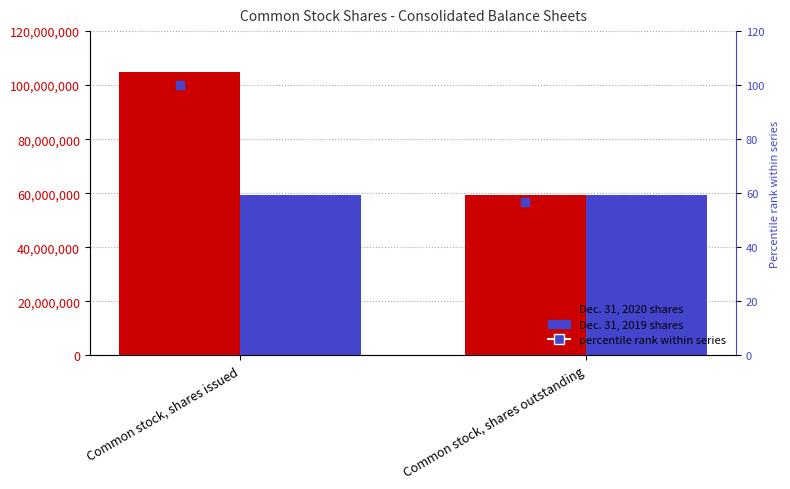

At which category is the sum across all series the highest?

Common stock, shares issued